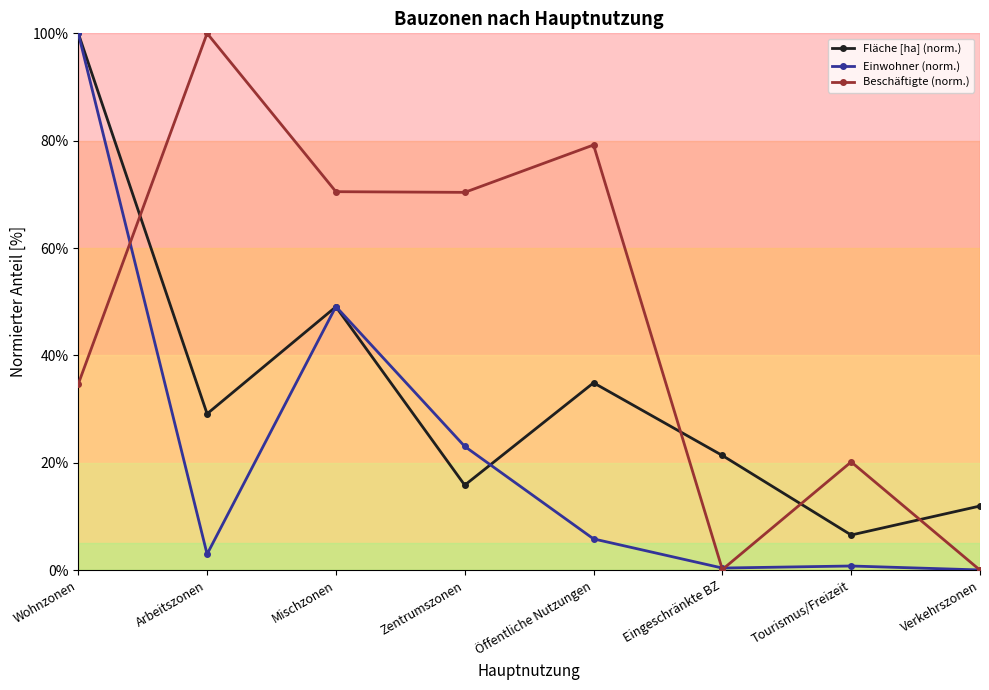

True or false: Fläche [ha] (norm.) has more than 1 interior local peaks.

True